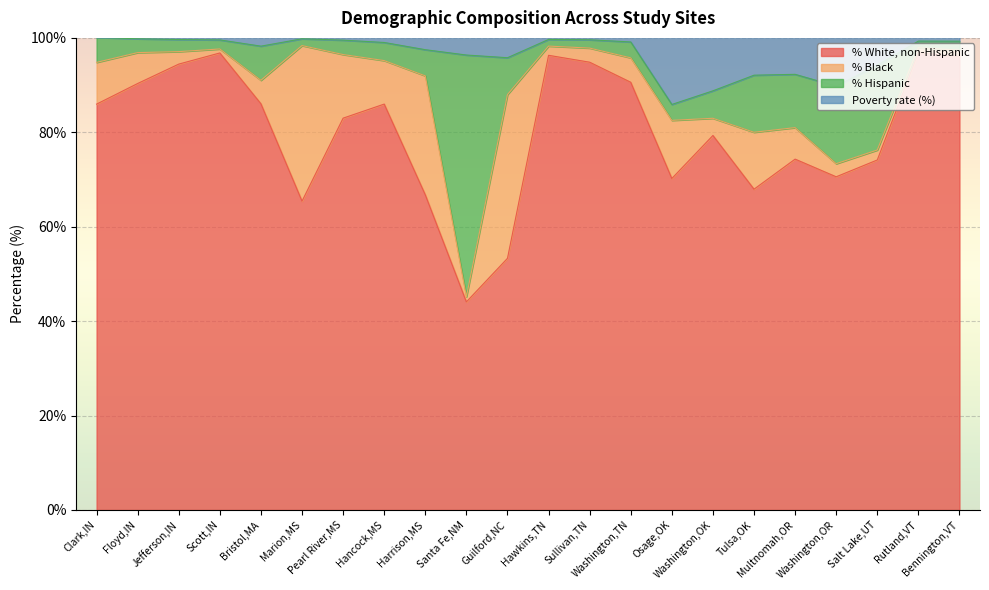

Is the value of Poverty rate (%) at Jefferson,IN greater than the value of % Black at Scott,IN?

Yes